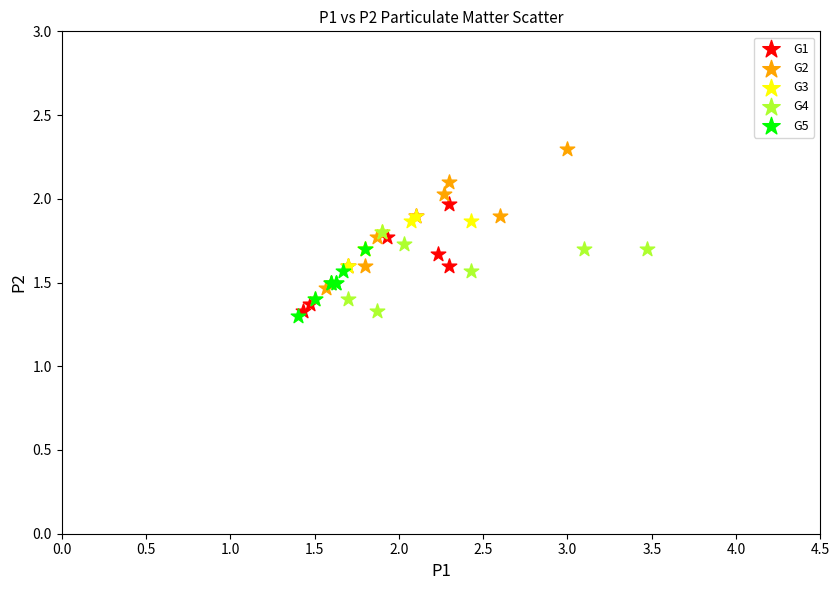

Which series contains the highest Y value?

G2